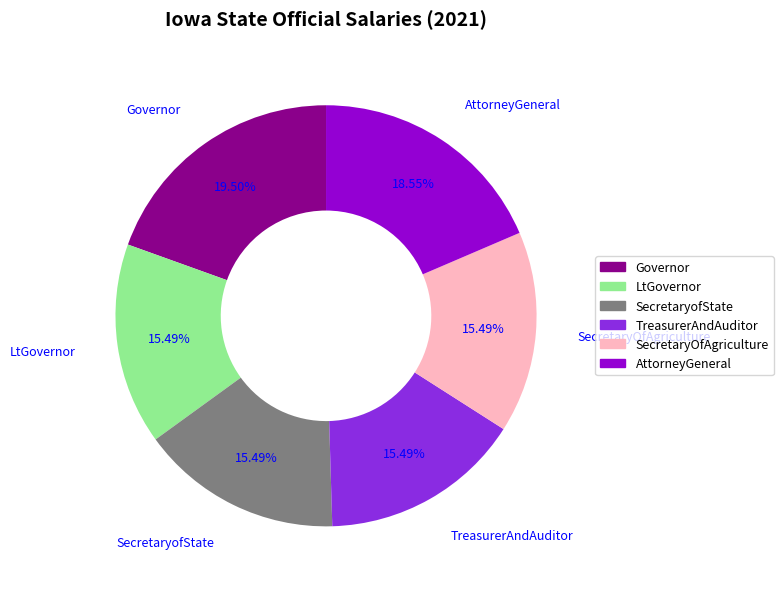

Is there any slice that represents more than half of the pie?

No